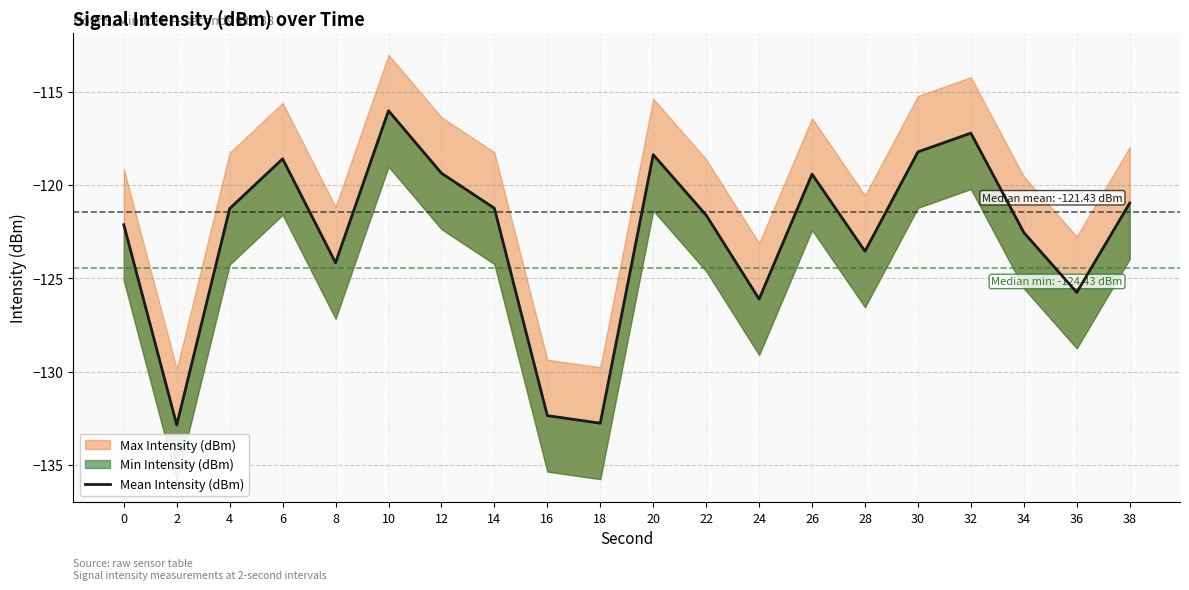

At which label is the value closest to -124?

8